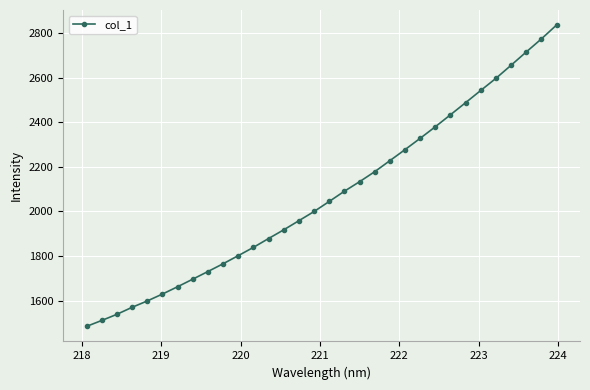

What is the greatest value displayed?

2836.3